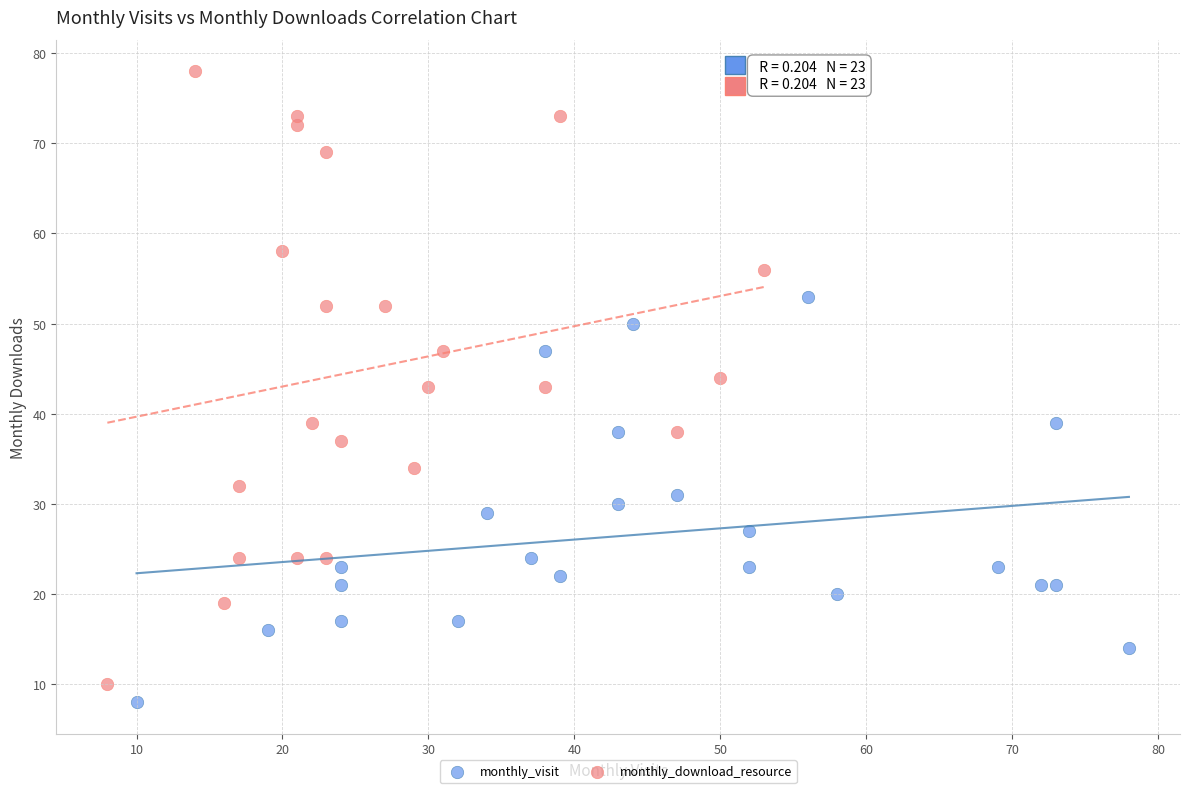

Which series has the largest Y range (max minus min)?

monthly_download_resource